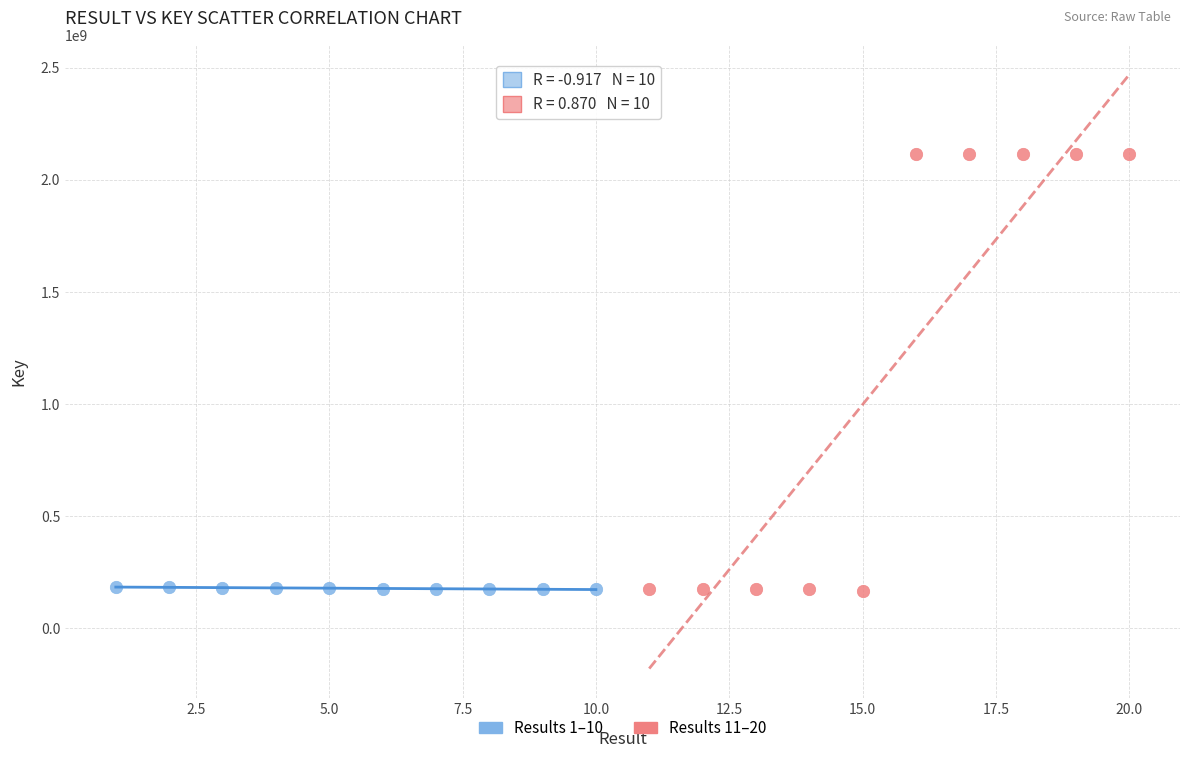

Which series has the largest Y range (max minus min)?

Results 11–20